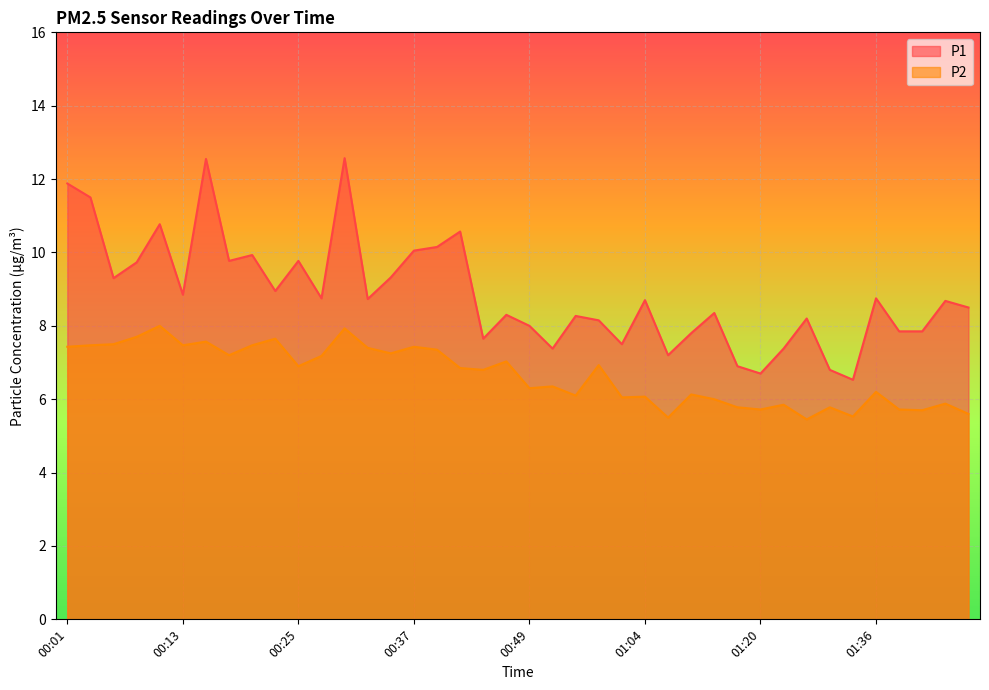

Rank the series at 00:49 from lowest to highest value.

P2, P1